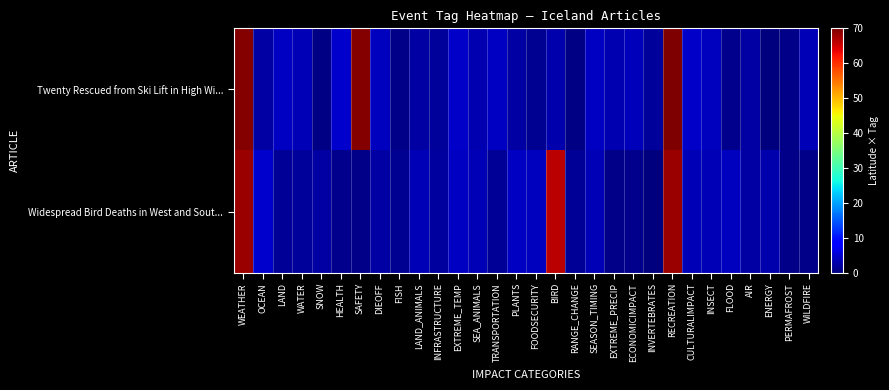

Reading left to right, extract all data points from this chart.

Twenty Rescued from Ski Lift in High Wi...: WEATHER=69.6	OCEAN=2.2	LAND=4.3	WATER=3.5	SNOW=0.5	HEALTH=4.9	SAFETY=69.5	DIEOFF=3.9	FISH=0.6	LAND_ANIMALS=2.3	INFRASTRUCTURE=1.9	EXTREME_TEMP=4.6	SEA_ANIMALS=3.2	TRANSPORTATION=4.1	PLANTS=2.2	FOODSECURITY=1.1	BIRD=2.8	RANGE_CHANGE=0.3	SEASON_TIMING=4.1	EXTREME_PRECIP=3.2	ECONOMICIMPACT=3.8	INVERTEBRATES=1.8	RECREATION=70.5	CULTURALIMPACT=4.5	INSECT=3.9	FLOOD=1.0	AIR=2.3	ENERGY=0.2	PERMAFROST=0.8	WILDFIRE=3.4
Widespread Bird Deaths in West and Sout...: WEATHER=68.1	OCEAN=4.8	LAND=1.6	WATER=1.9	SNOW=2.3	HEALTH=0.9	SAFETY=0.6	DIEOFF=2.4	FISH=1.1	LAND_ANIMALS=3.3	INFRASTRUCTURE=2.2	EXTREME_TEMP=4.2	SEA_ANIMALS=3.5	TRANSPORTATION=1.6	PLANTS=4.2	FOODSECURITY=4.0	BIRD=66.3	RANGE_CHANGE=1.4	SEASON_TIMING=3.4	EXTREME_PRECIP=0.7	ECONOMICIMPACT=1.0	INVERTEBRATES=0.0	RECREATION=68.3	CULTURALIMPACT=3.3	INSECT=3.5	FLOOD=3.9	AIR=2.3	ENERGY=2.8	PERMAFROST=0.7	WILDFIRE=0.6